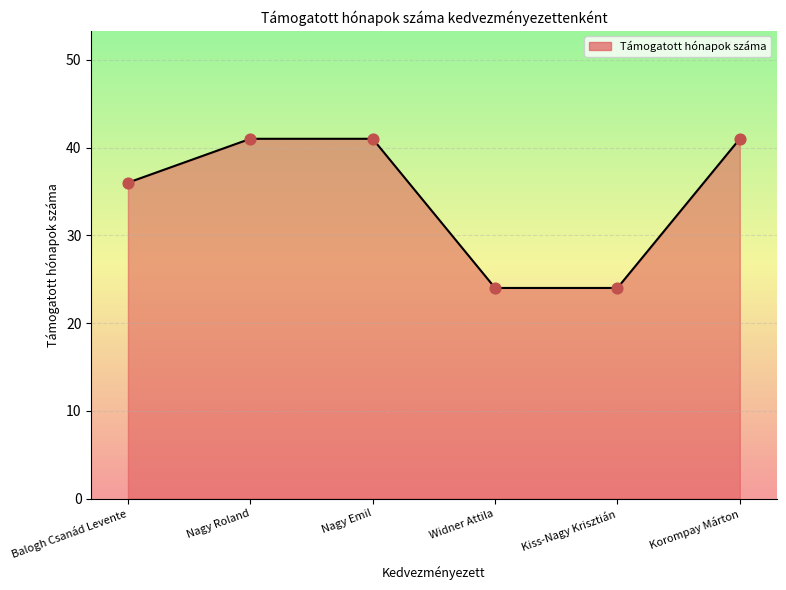

What is the ratio of the value at Balogh Csanád Levente to the value at Widner Attila?

1.5